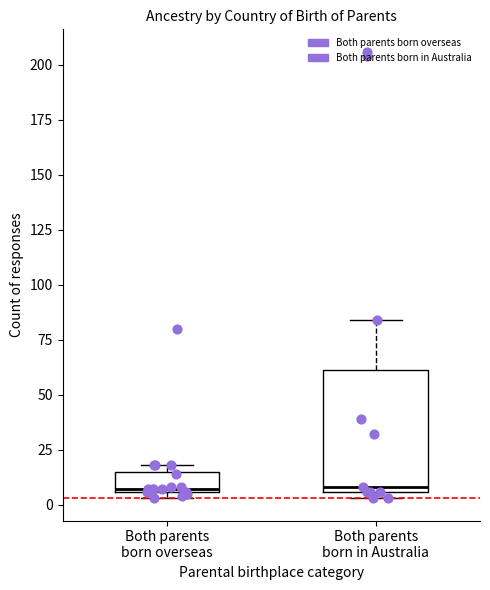

Which box is the tallest, from its lower edge to its upper edge?

Both parents born in Australia